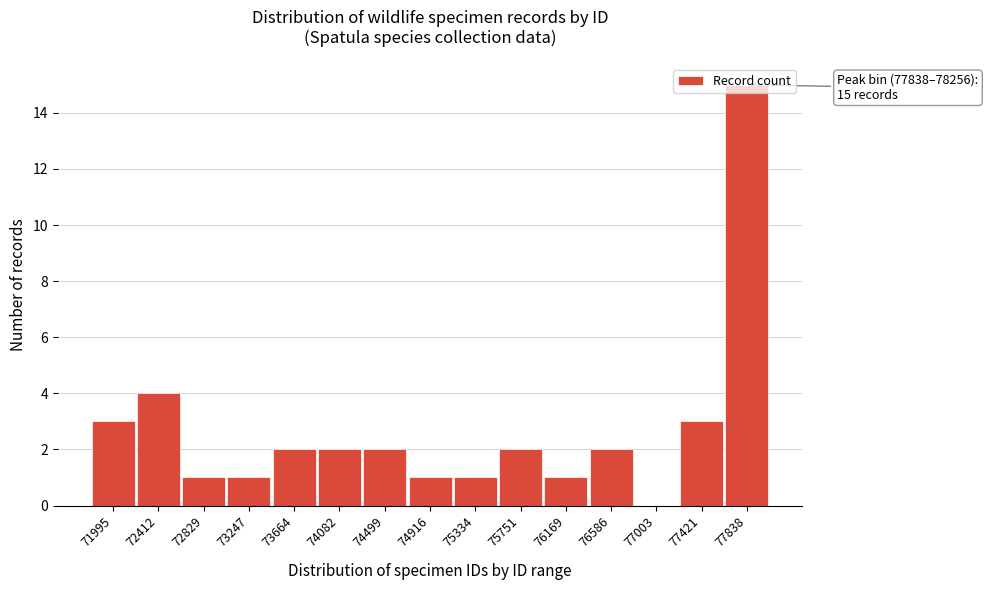

The value at 73664 is 3. True or false?

False